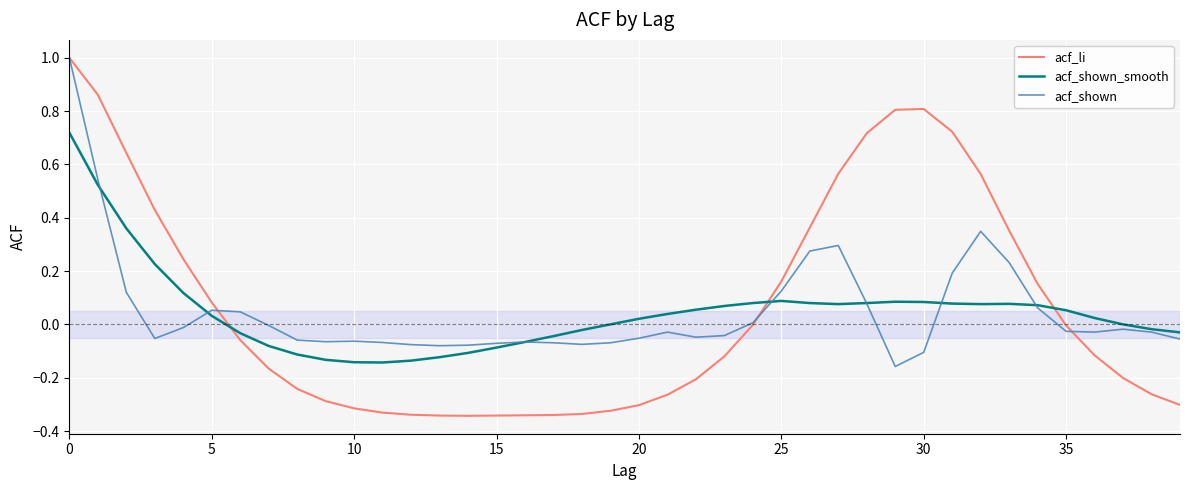

What is the greatest value displayed?

1.0